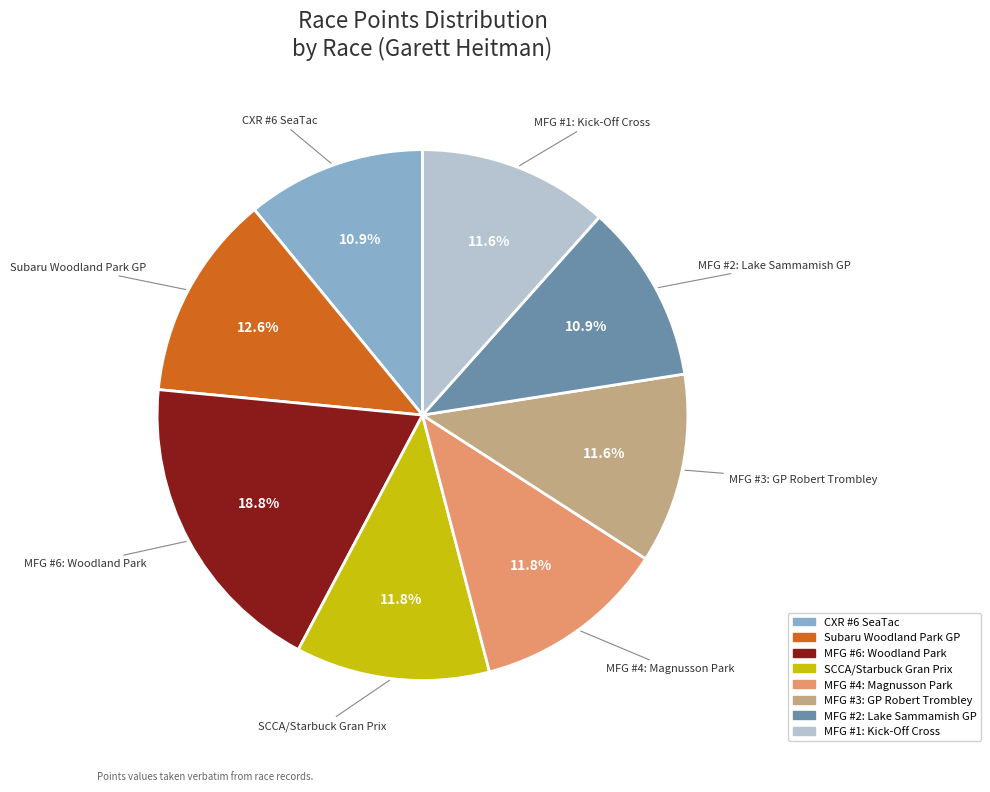

Between MFG #3: GP Robert Trombley and Subaru Woodland Park GP, which is larger?

Subaru Woodland Park GP